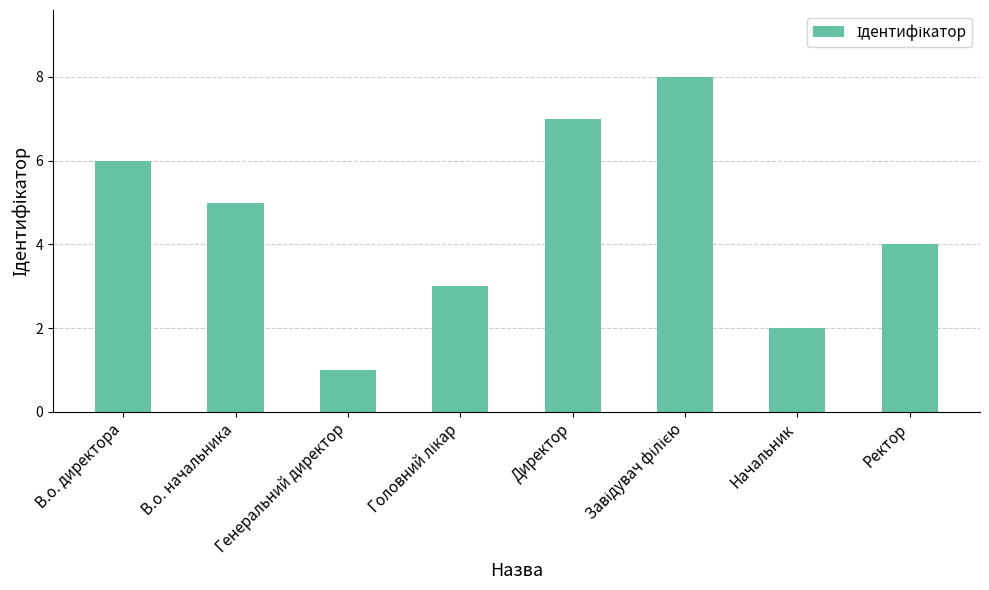

How many distinct data groups are displayed?

1